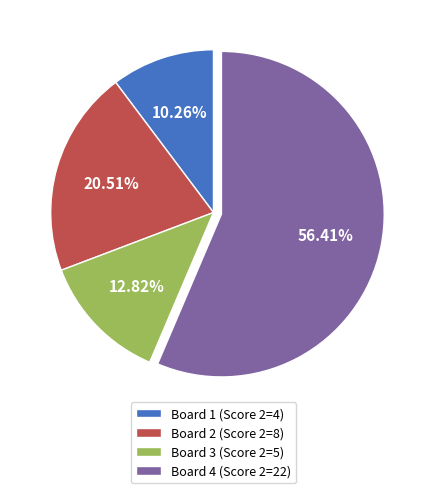

Approximately how many times larger is the value at Board 3 (Score 2=5) compared to Board 2 (Score 2=8)?

0.6